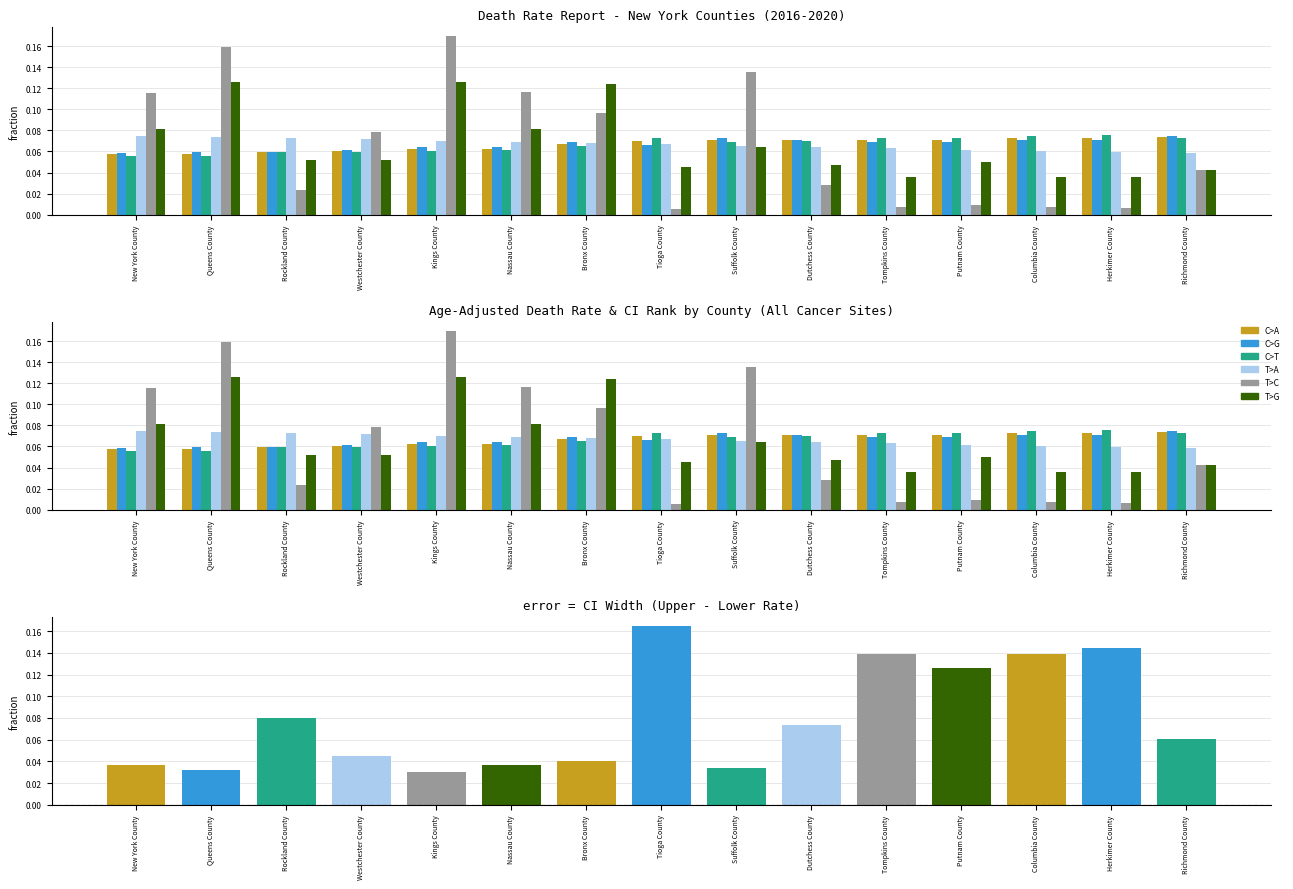

List the labels in order of T>C value, largest first.

Kings County, Queens County, Suffolk County, Nassau County, New York County, Bronx County, Westchester County, Richmond County, Dutchess County, Rockland County, Putnam County, Tompkins County, Columbia County, Herkimer County, Tioga County